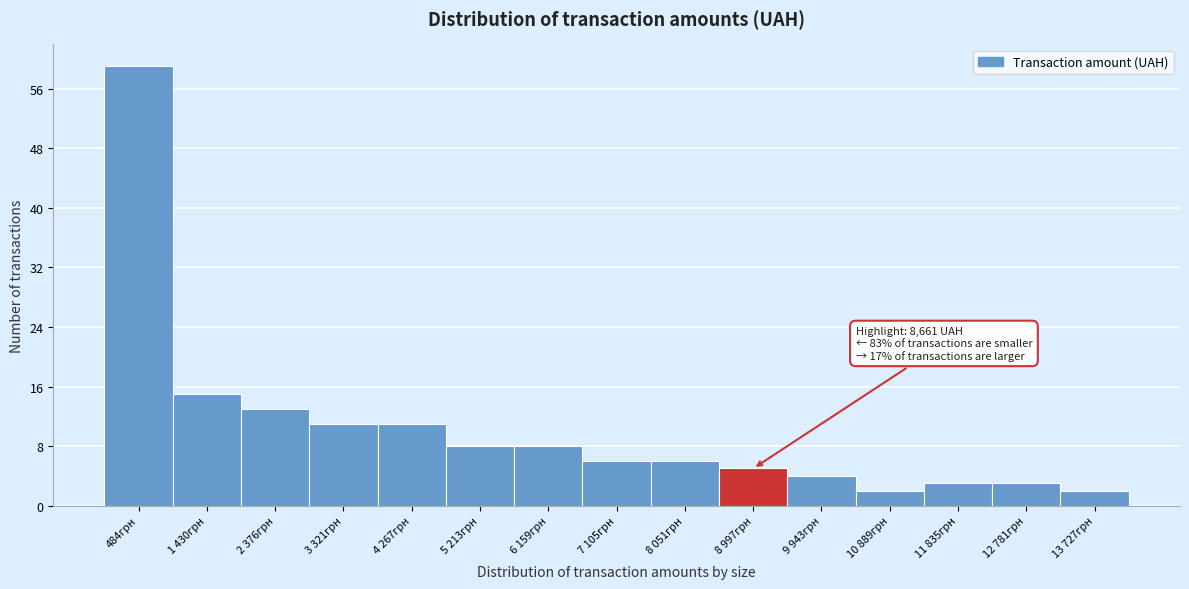

Reading left to right, transcribe all the data shown in this chart.

484грн=59	1 430грн=15	2 376грн=13	3 321грн=11	4 267грн=11	5 213грн=8	6 159грн=8	7 105грн=6	8 051грн=6	8 997грн=5	9 943грн=4	10 889грн=2	11 835грн=3	12 781грн=3	13 727грн=2